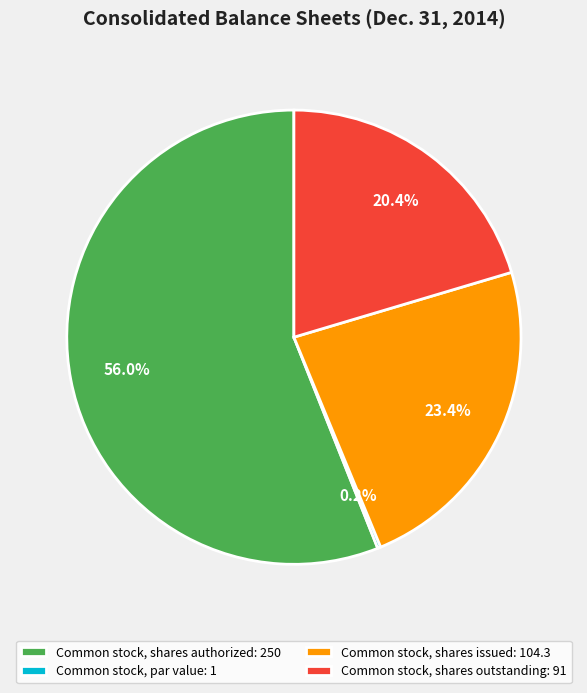

To the nearest percent, what portion does Common stock, shares outstanding represent?

20%